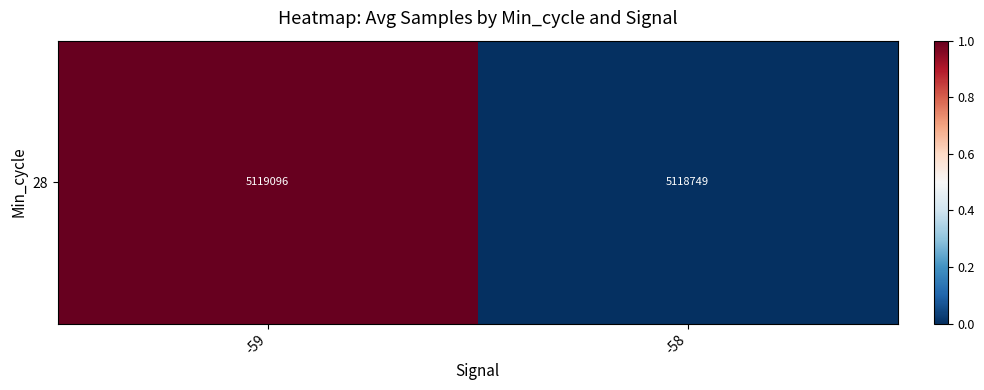

What is the difference between the maximum and minimum values?

1